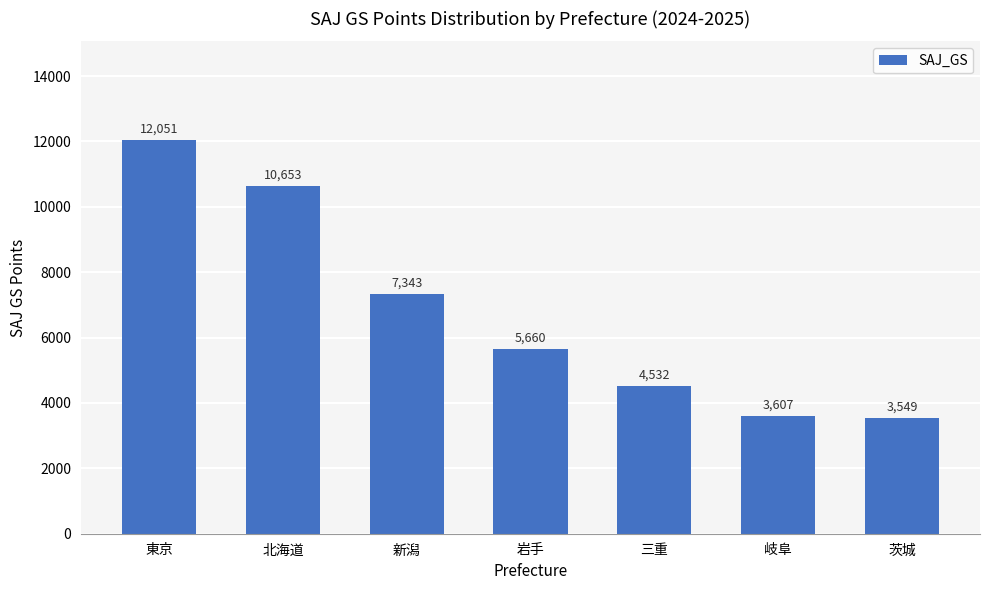

List the labels in order of value, largest first.

東京, 北海道, 新潟, 岩手, 三重, 岐阜, 茨城